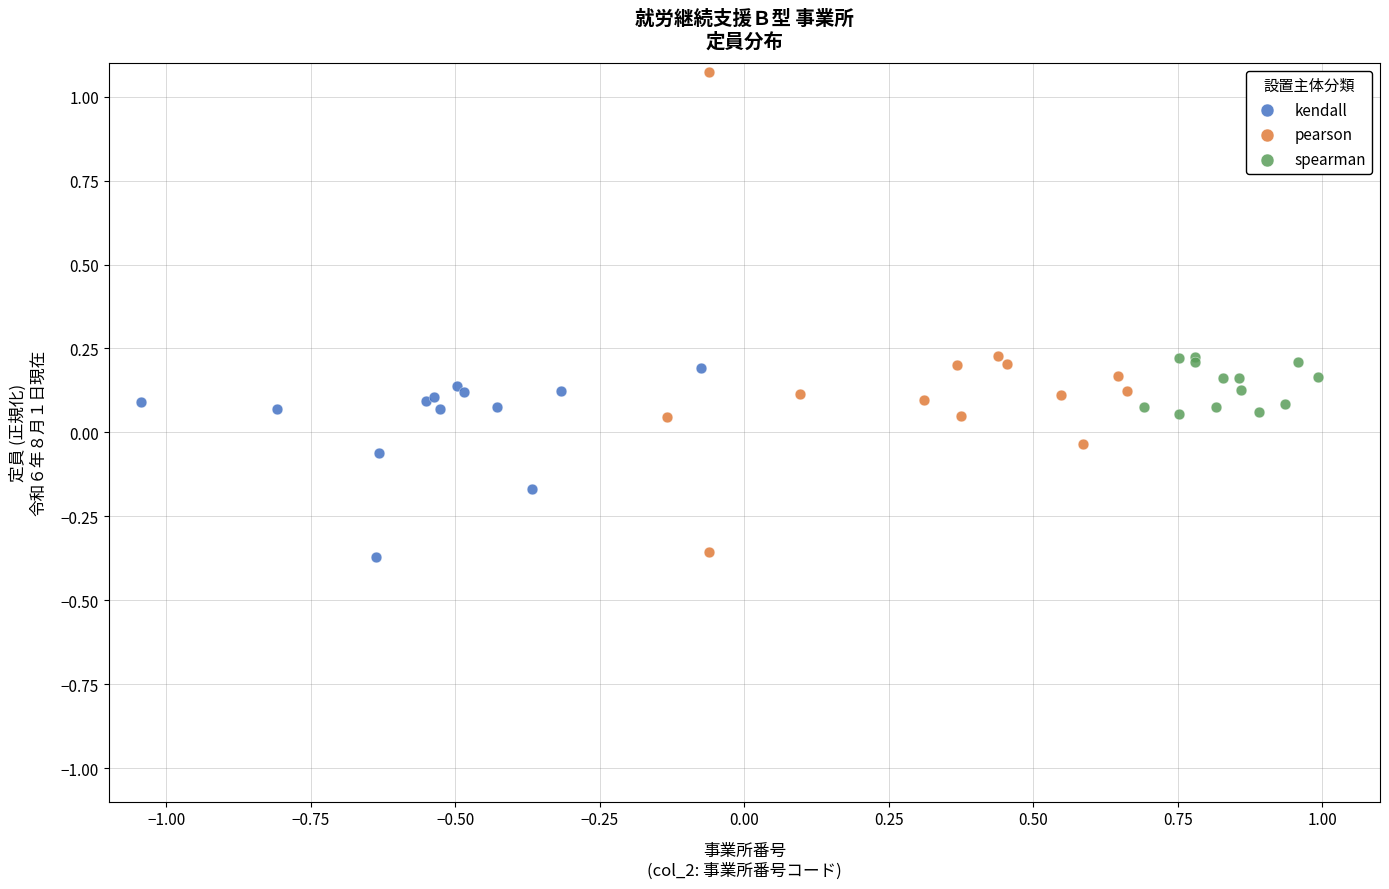

Which series reaches the maximum Y coordinate?

pearson